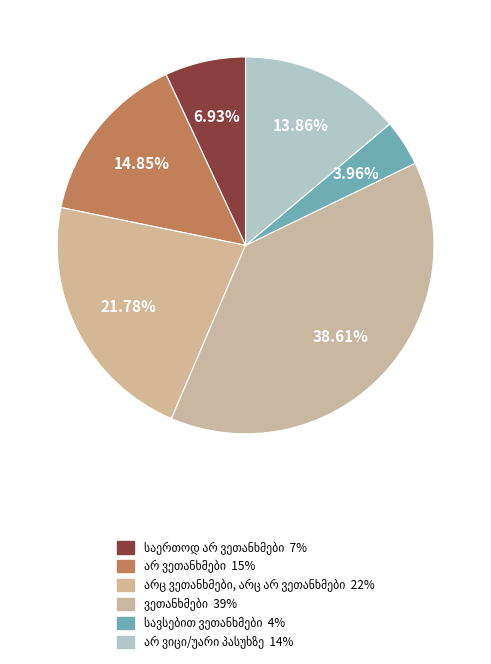

Is it true that არ ვეთანხმები is 15% of the pie?

True